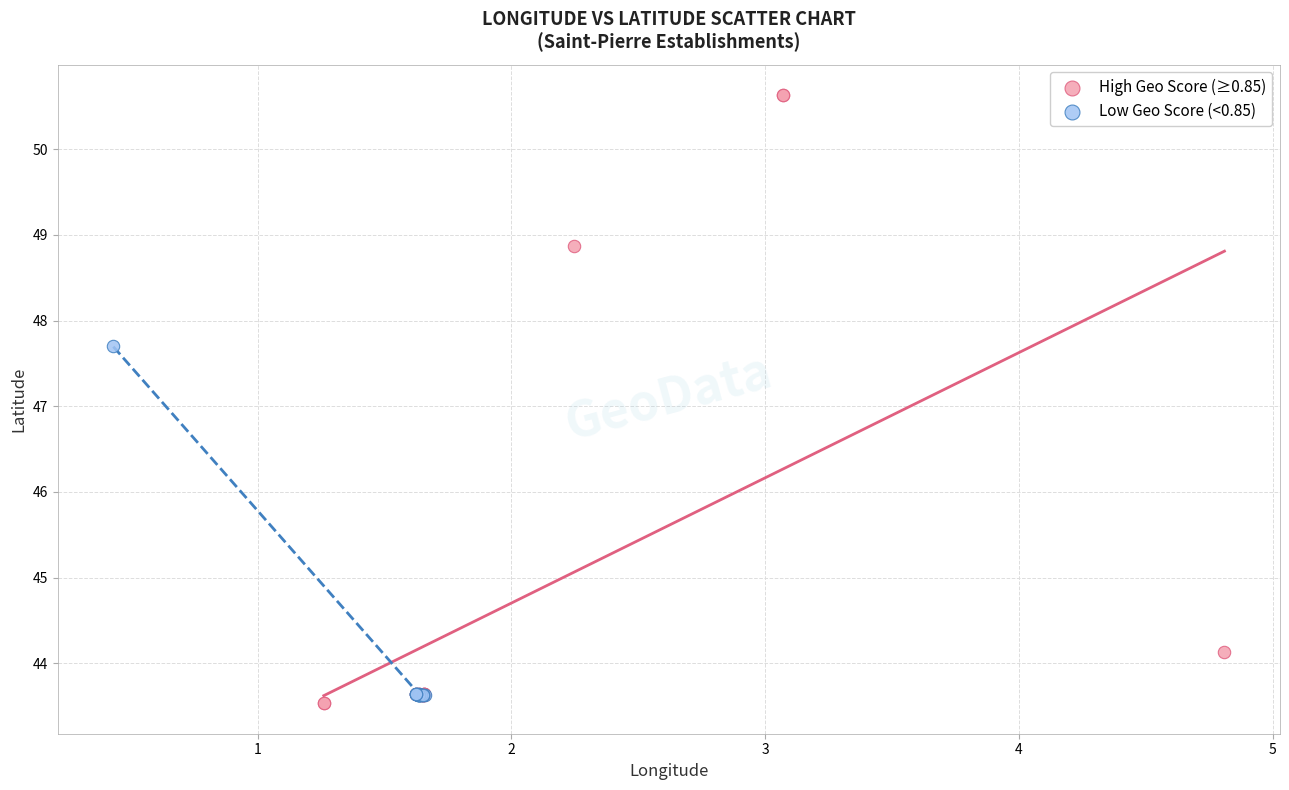

What are all the series names shown in the legend?

High Geo Score (≥0.85), Low Geo Score (<0.85)